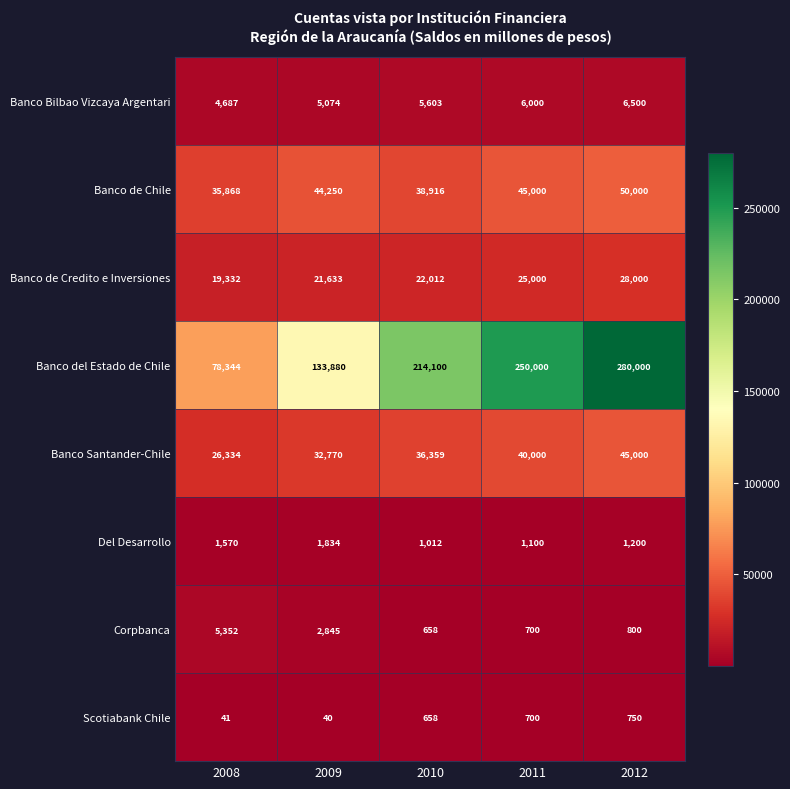

Where does the Del Desarrollo series first go above 1200?

2008